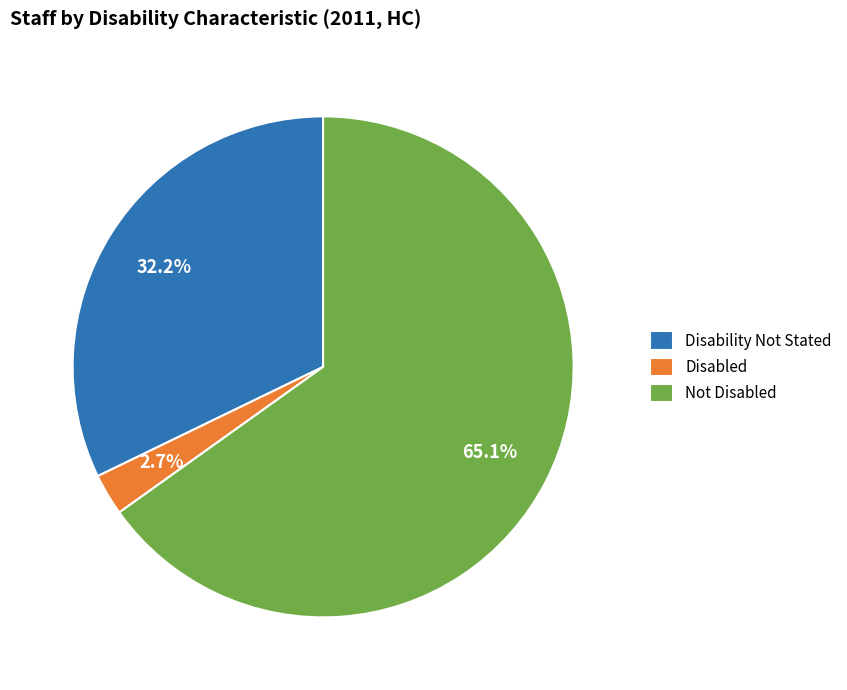

Which category has the biggest portion of the pie?

Not Disabled